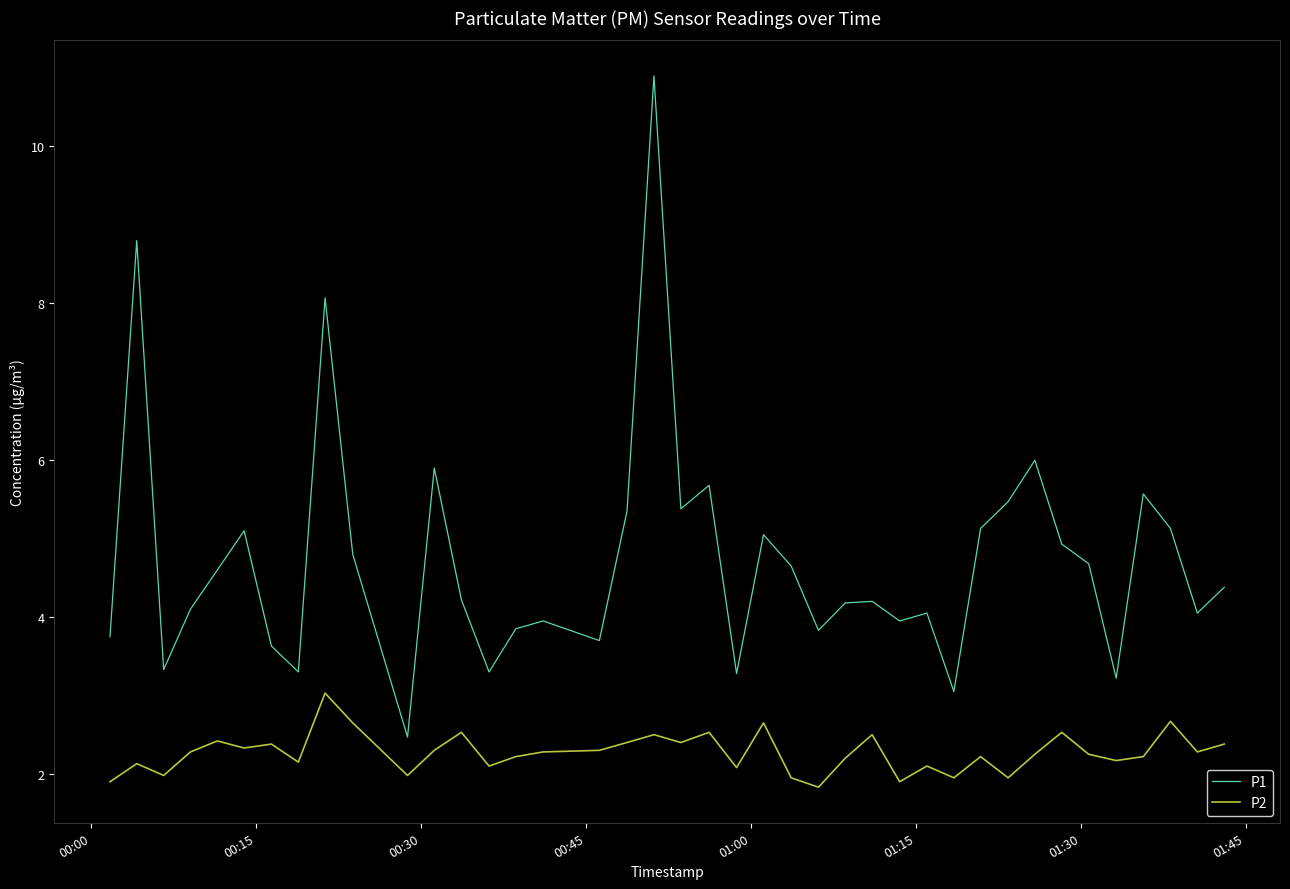

At how many categories does at least one series exceed 8?

3